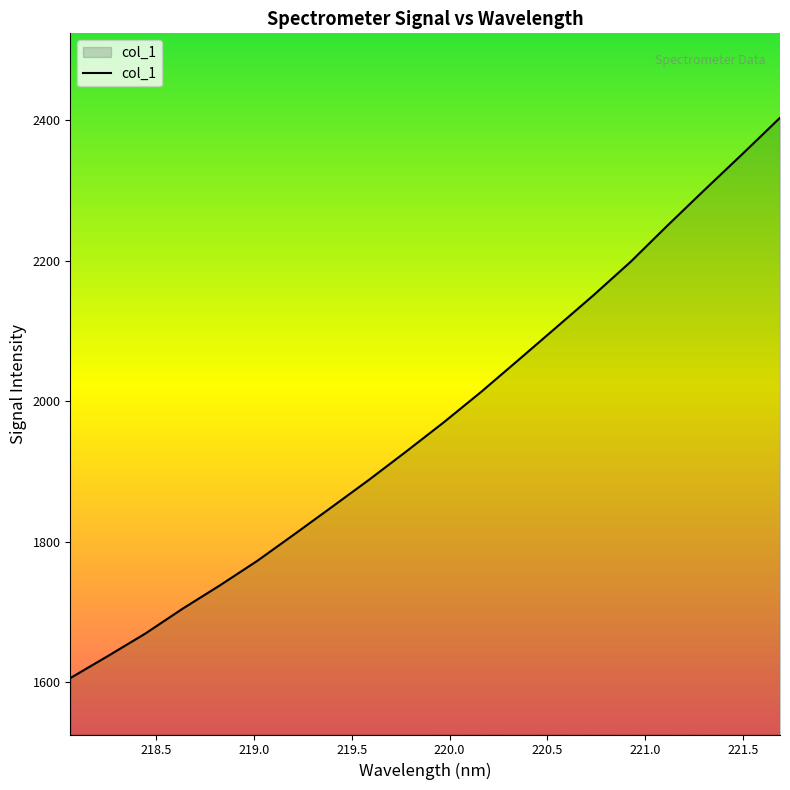

What is the minimum value shown in the chart?

1605.8